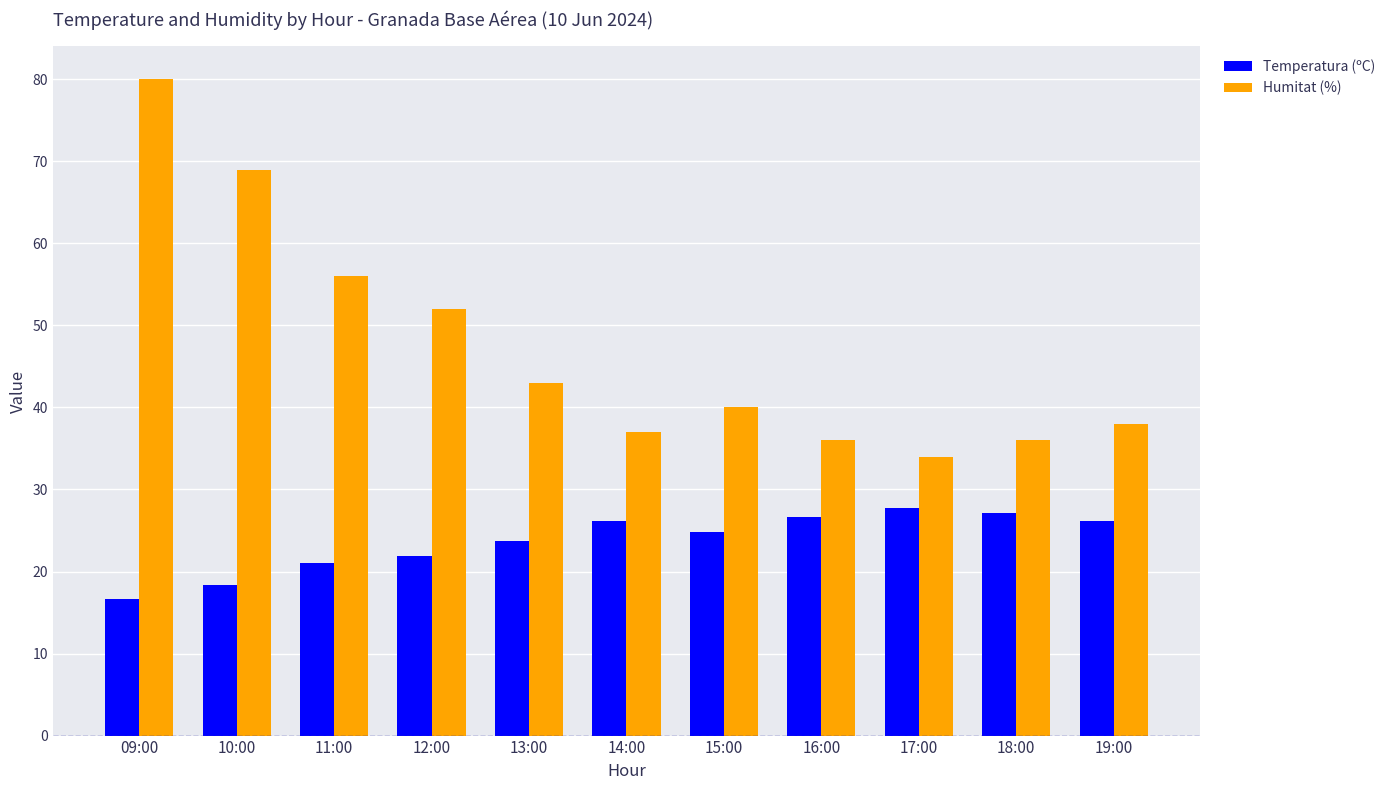

Which series has the widest spread of values?

Humitat (%)